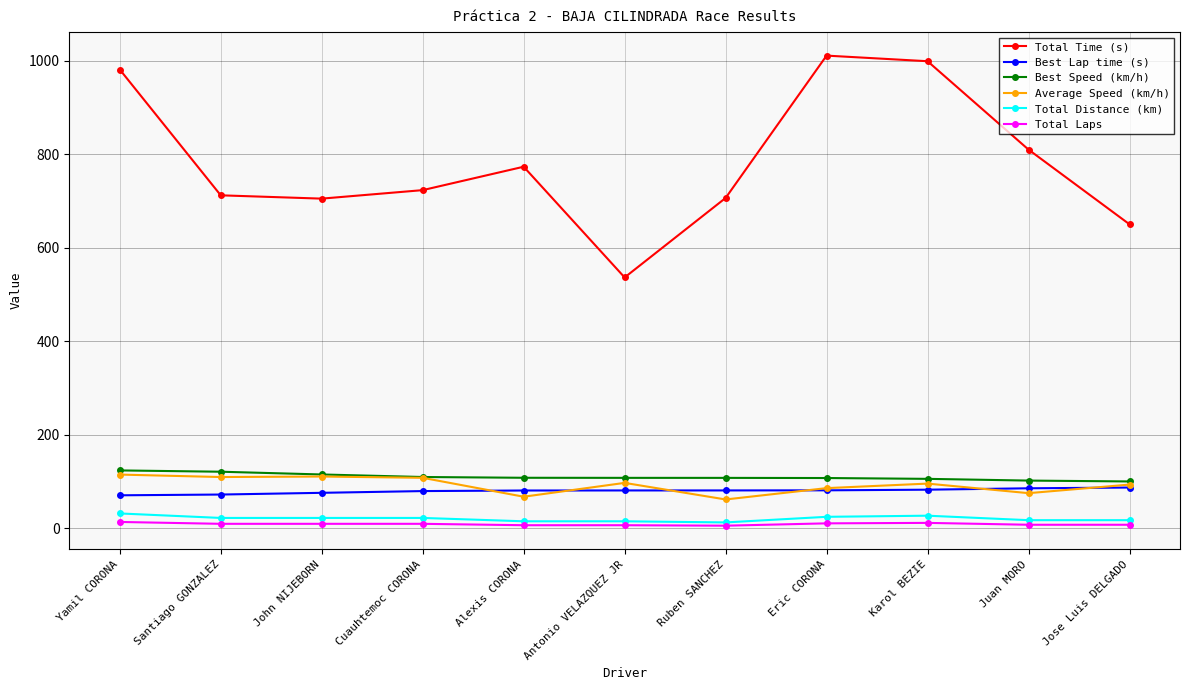

List the series in order of their peak value, lowest first.

Total Laps, Total Distance (km), Best Lap time (s), Average Speed (km/h), Best Speed (km/h), Total Time (s)